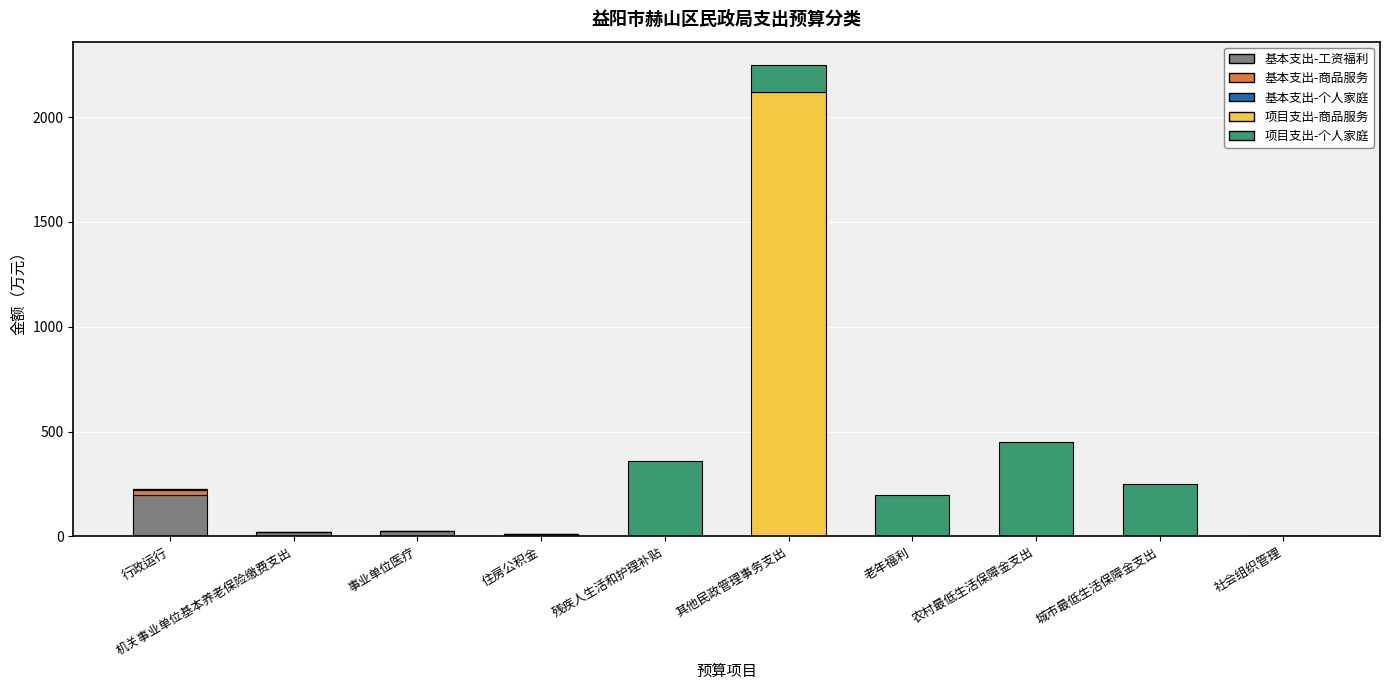

The value of 基本支出-工资福利 at 城市最低生活保障金支出 is -80.9. True or false?

False